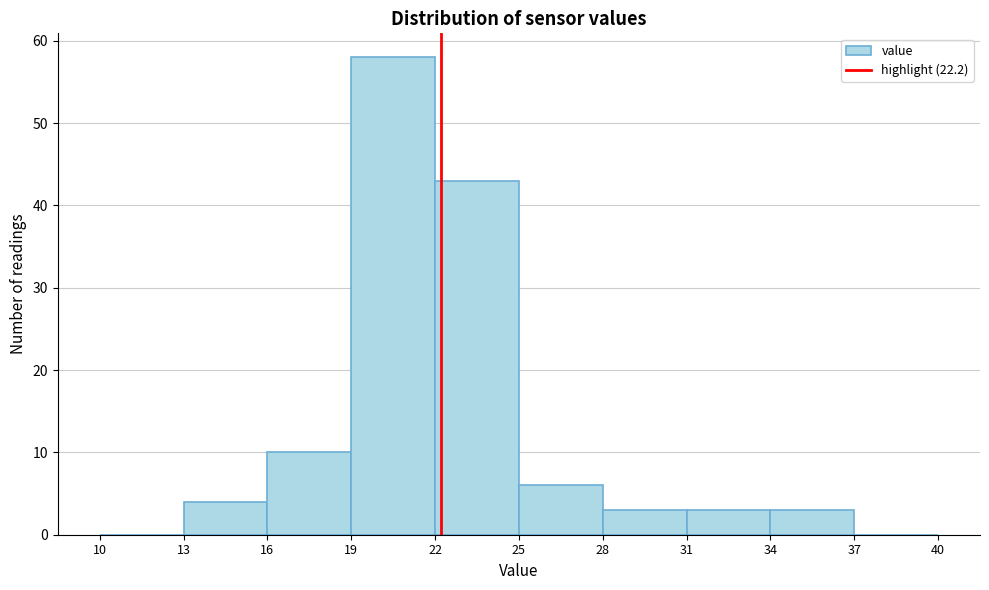

Reading left to right, list every bar in this chart as the range it spans on the x-axis followed by its height. The values are not printed on the chart, so give them approximately, as read against the axis.

10 to 13: 0
13 to 16: 4
16 to 19: 10
19 to 22: 58
22 to 25: 43
25 to 28: 6
28 to 31: 3
31 to 34: 3
34 to 37: 3
37 to 40: 0